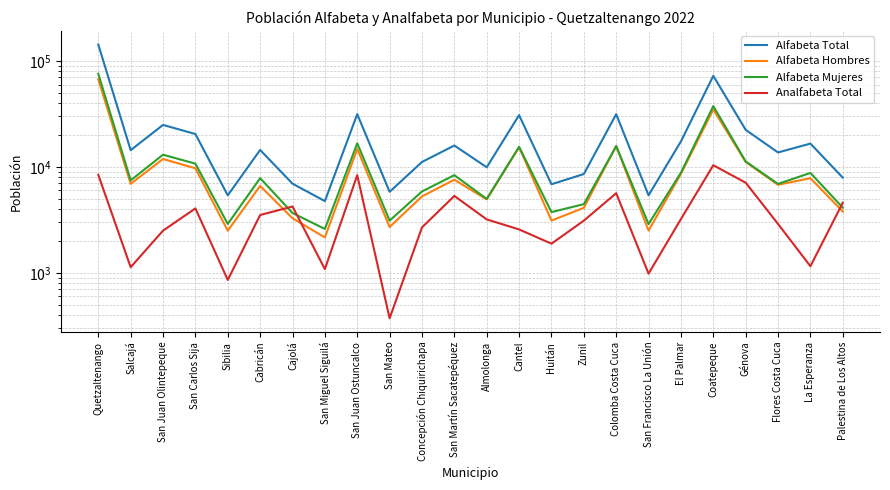

What is the label of the 15th point from the left?

Huitán